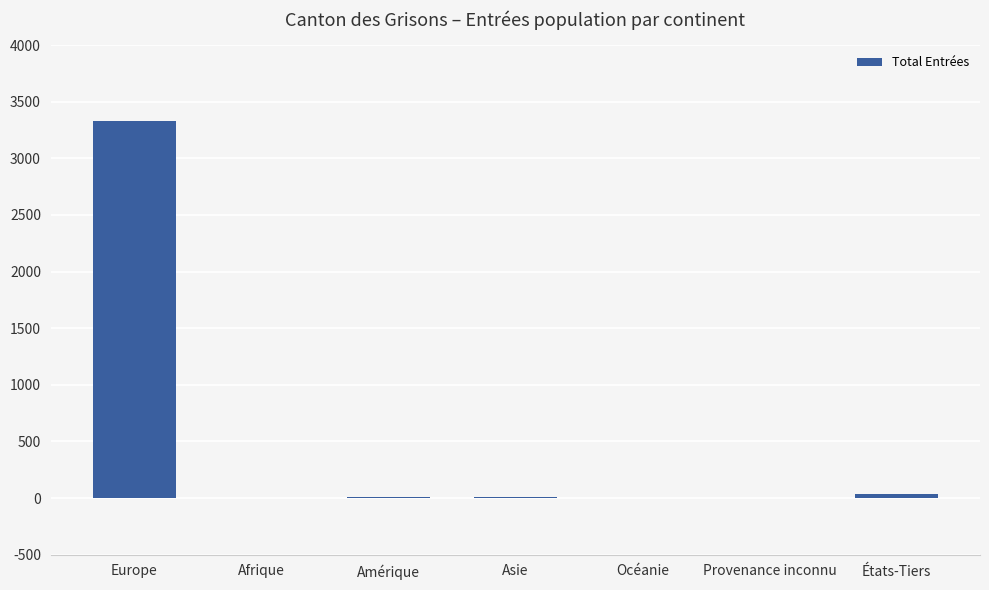

Which category has the highest value across all series?

Europe